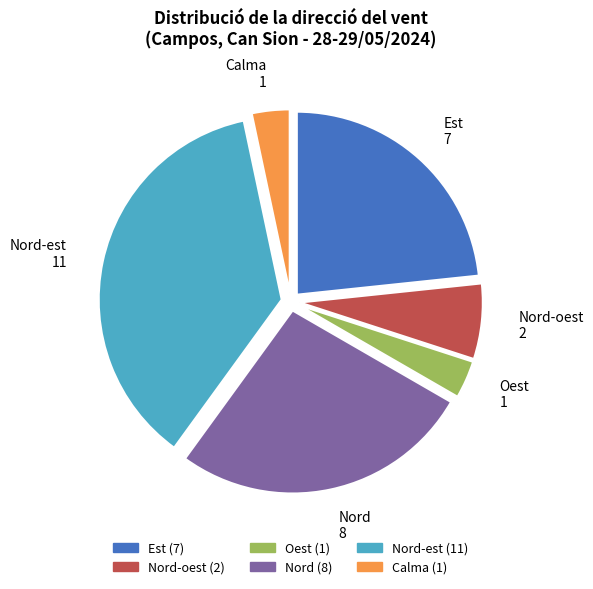

Is there a majority slice in this chart?

No